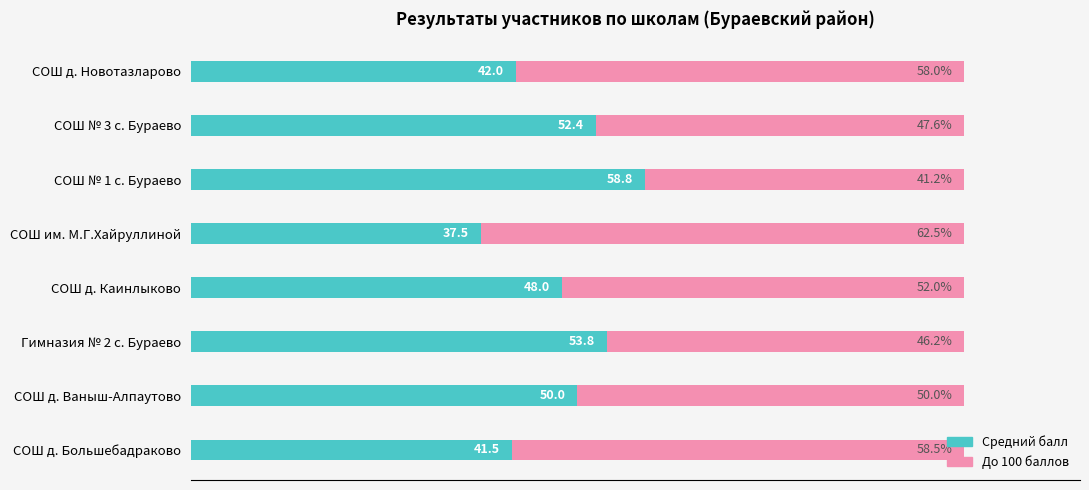

Reading left to right, list all the values displayed in this chart.

Средний балл: 41.5	50.0	53.8	48.0	37.5	58.8	52.4	42.0
Остаток до 100: 58.5	50.0	46.2	52.0	62.5	41.2	47.6	58.0